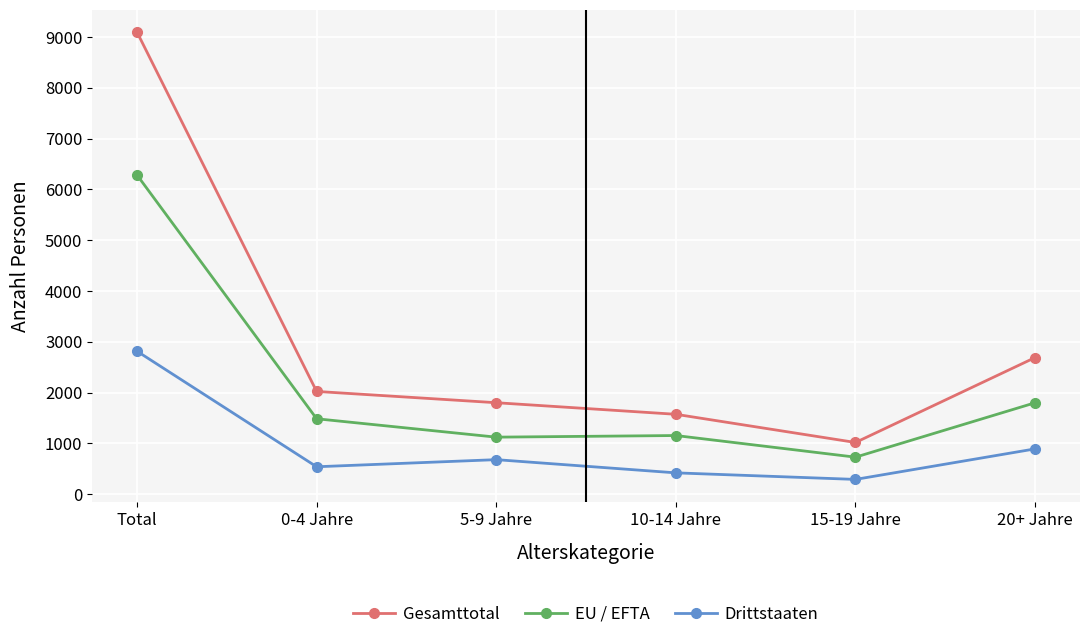

Rank the series at 15-19 Jahre from lowest to highest value.

Drittstaaten, EU / EFTA, Gesamttotal